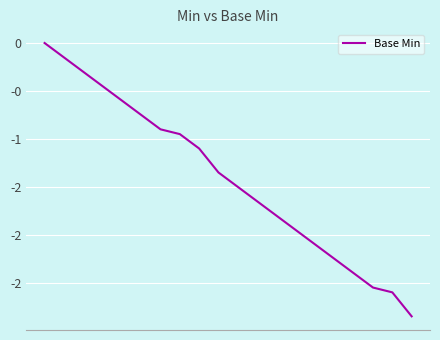

What is the value of the 3rd point from the left?

-0.3